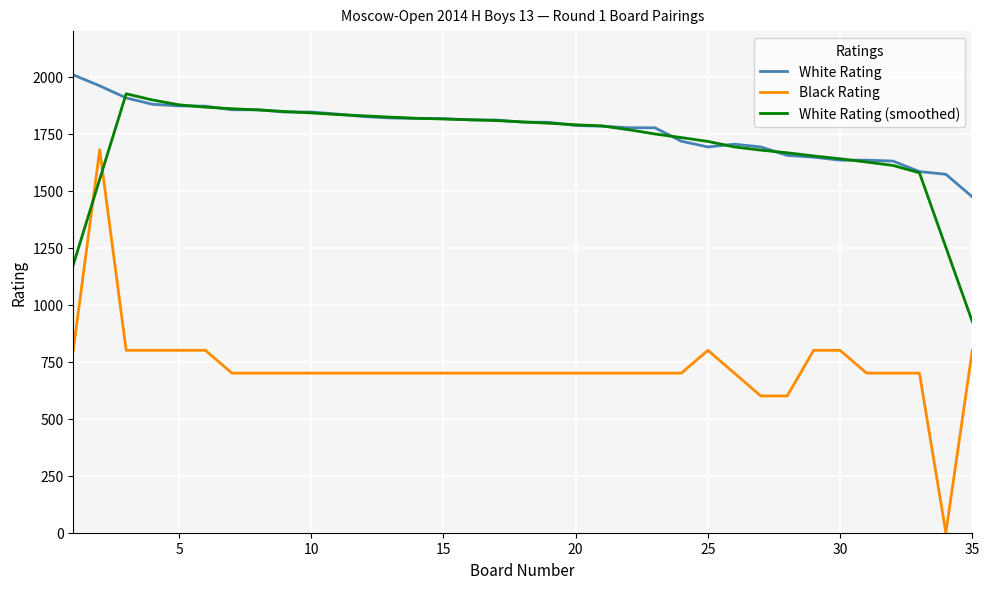

What is the sum of all Black Rating values?

25480.0